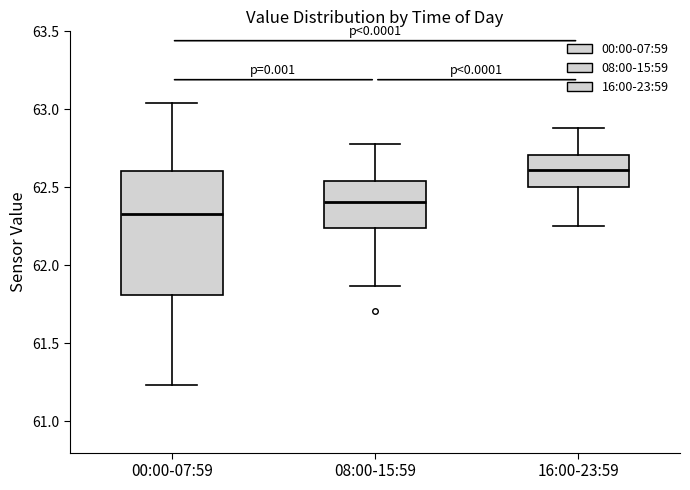

Which box is the tallest, from its lower edge to its upper edge?

00:00-07:59